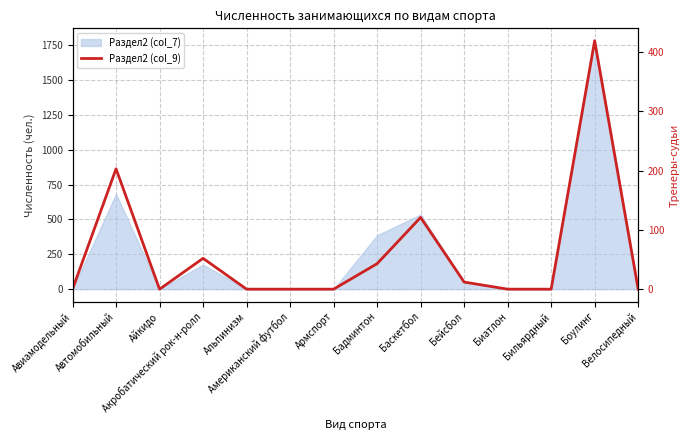

The chart shows a value of 58 at Бадминтон. True or false?

False